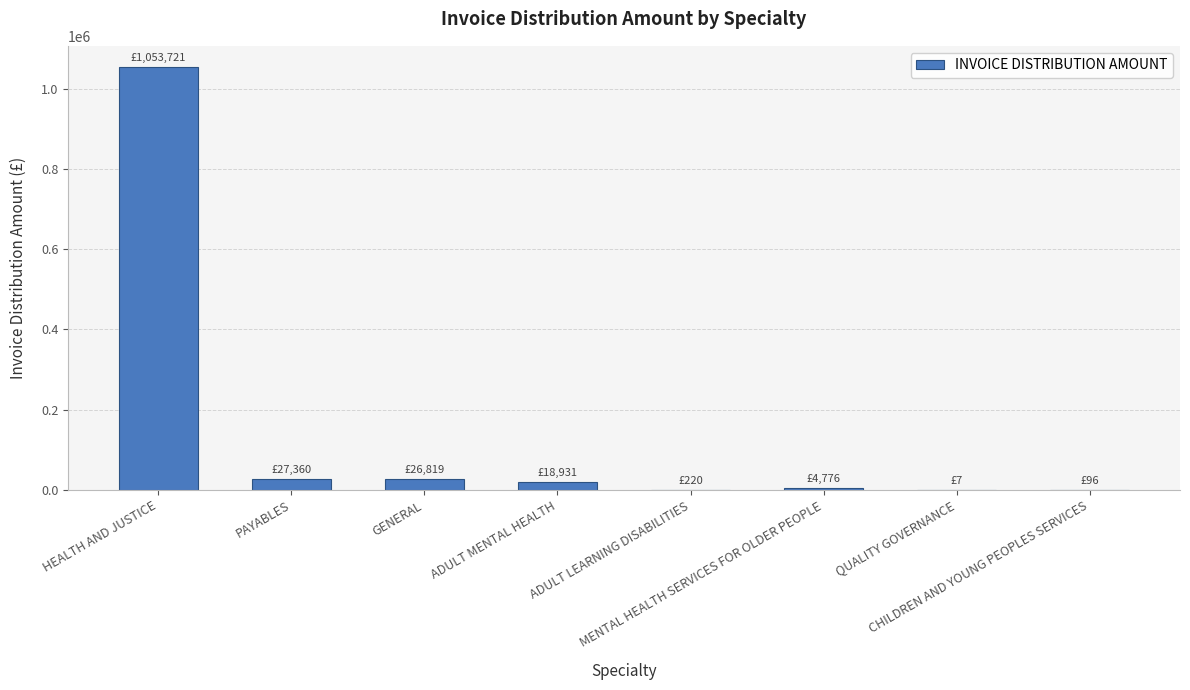

What is the greatest value displayed?

1053721.1